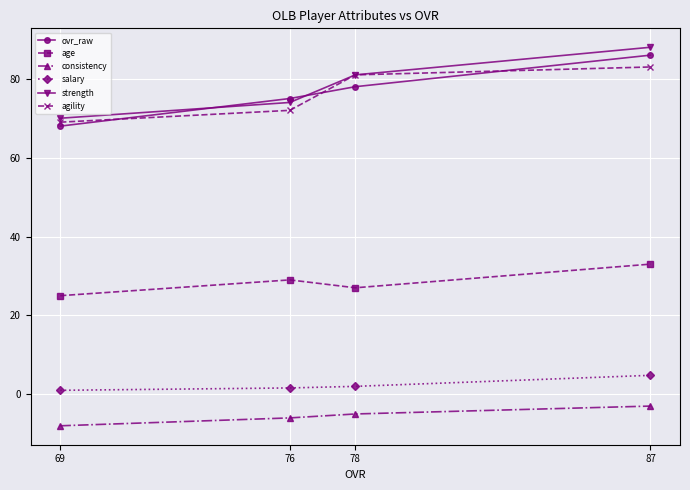

What are all the series names shown in the legend?

ovr_raw, age, consistency, salary, strength, agility